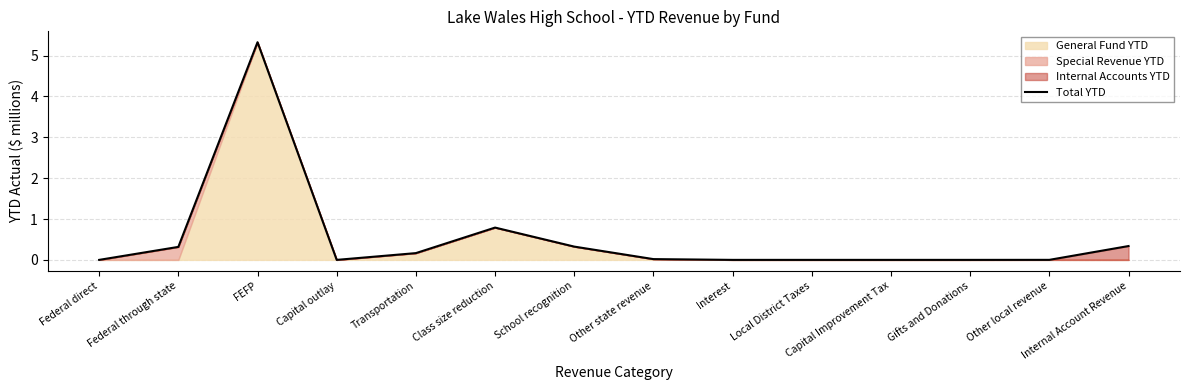

Is it true that the value at Capital outlay is -2.9?

False